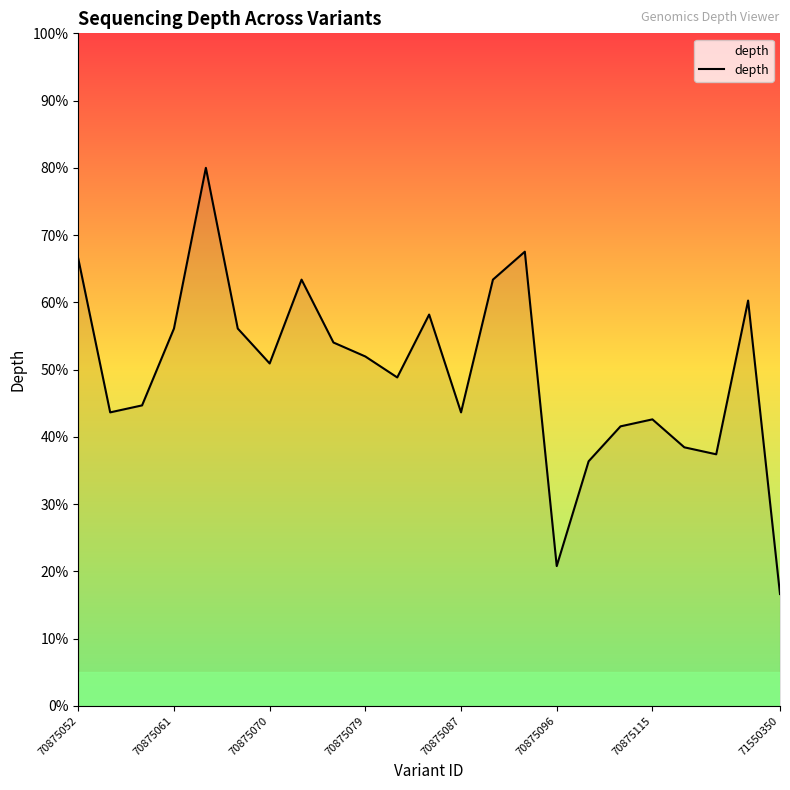

What is the difference between the maximum and minimum values?

63.4